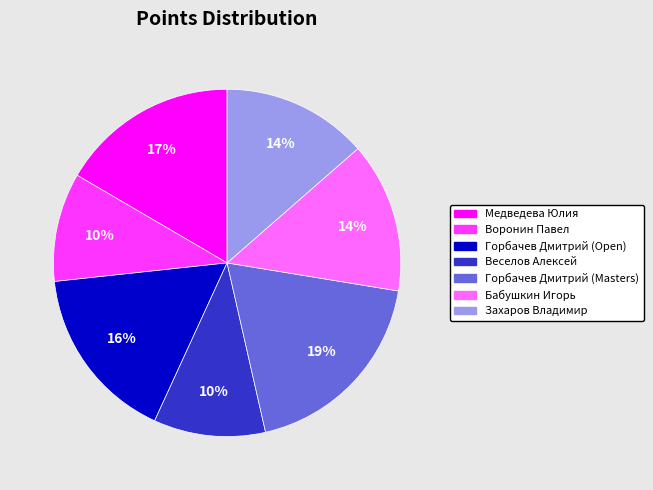

Combined, do Веселов Алексей and Горбачев Дмитрий (Masters) account for over 50%?

No